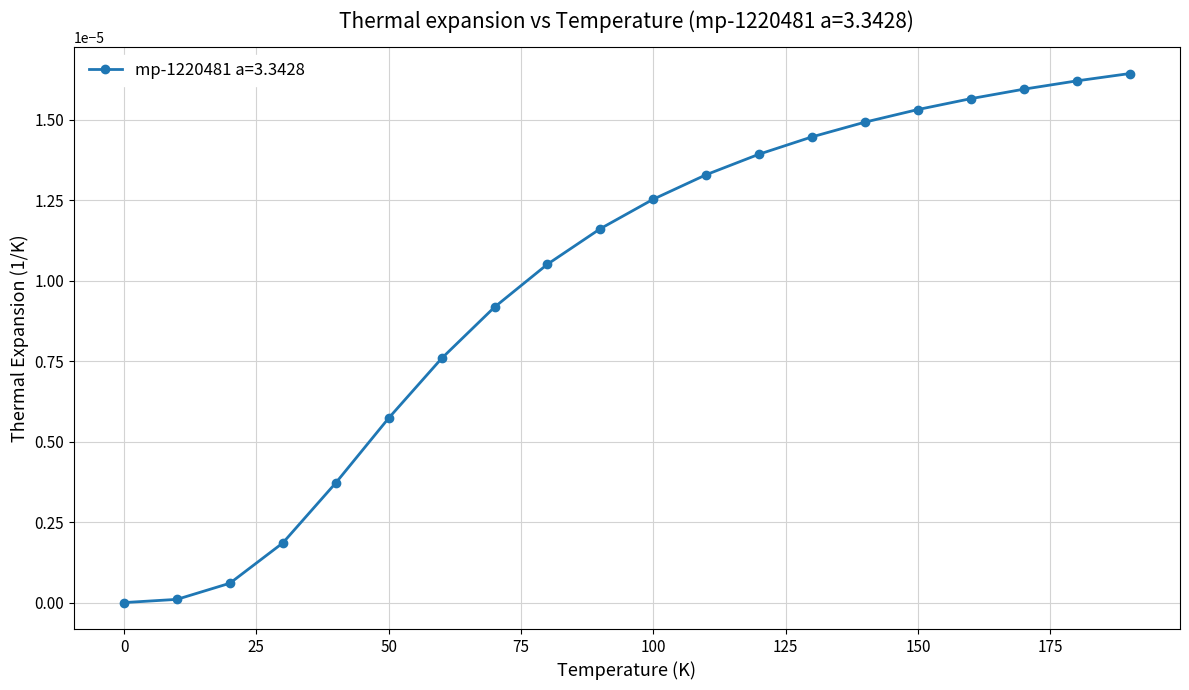

Does the chart have visible grid lines?

Yes